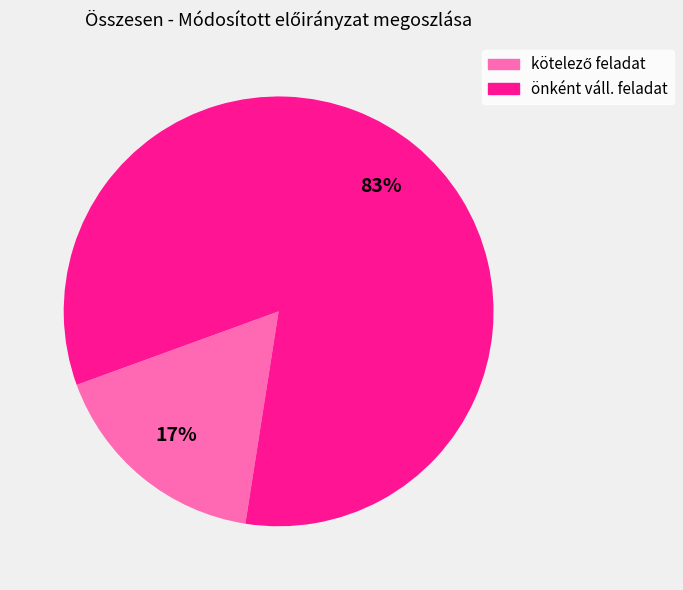

Which category has the biggest portion of the pie?

önként váll. feladat